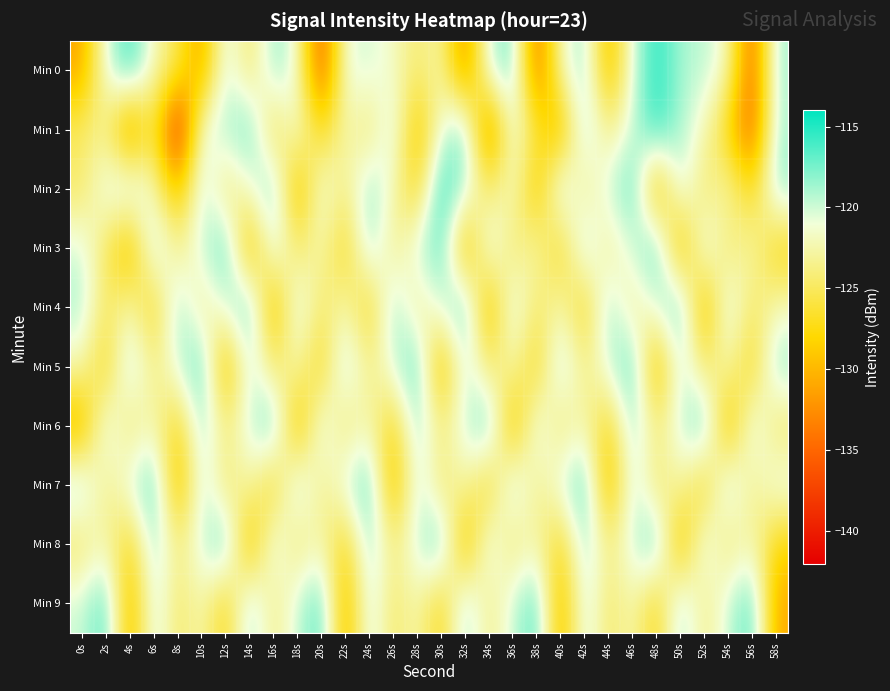

Which series has the widest spread of values?

Min 1